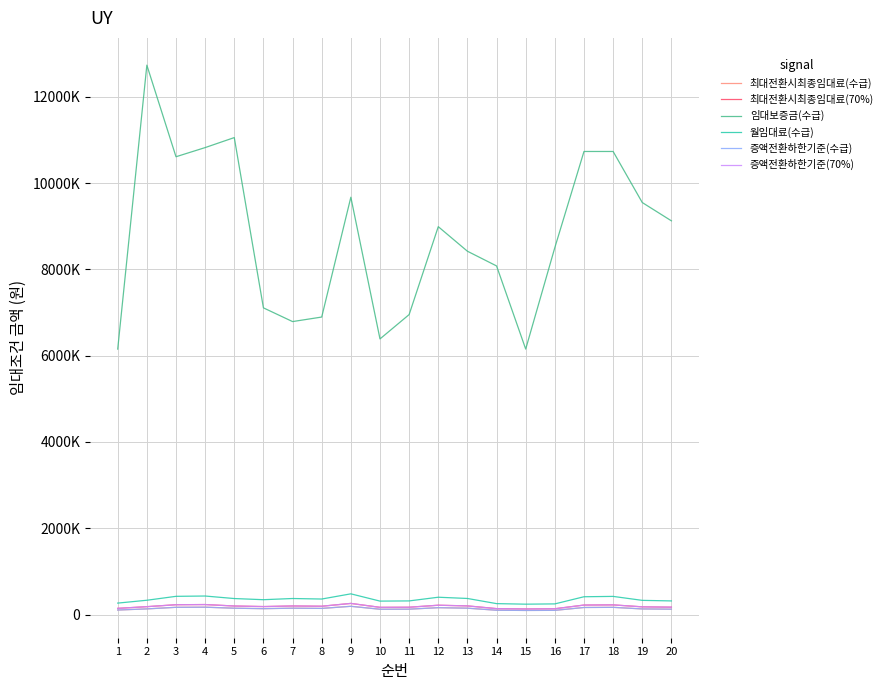

Which series has the largest total across all categories?

임대보증금(수급)